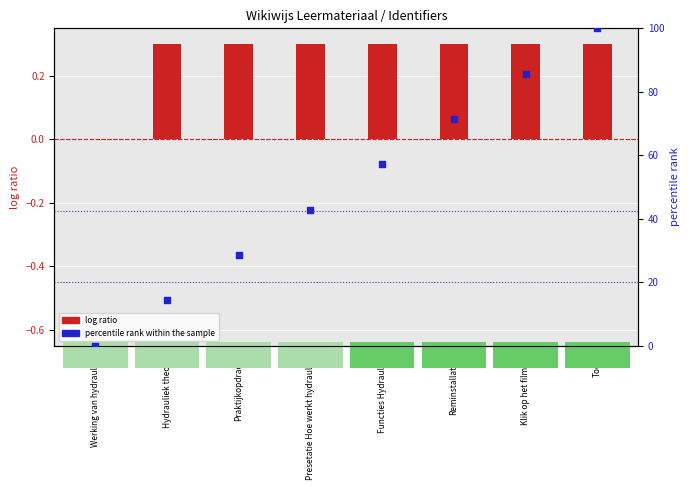

Which series has the widest spread of Y values?

percentile rank within the sample